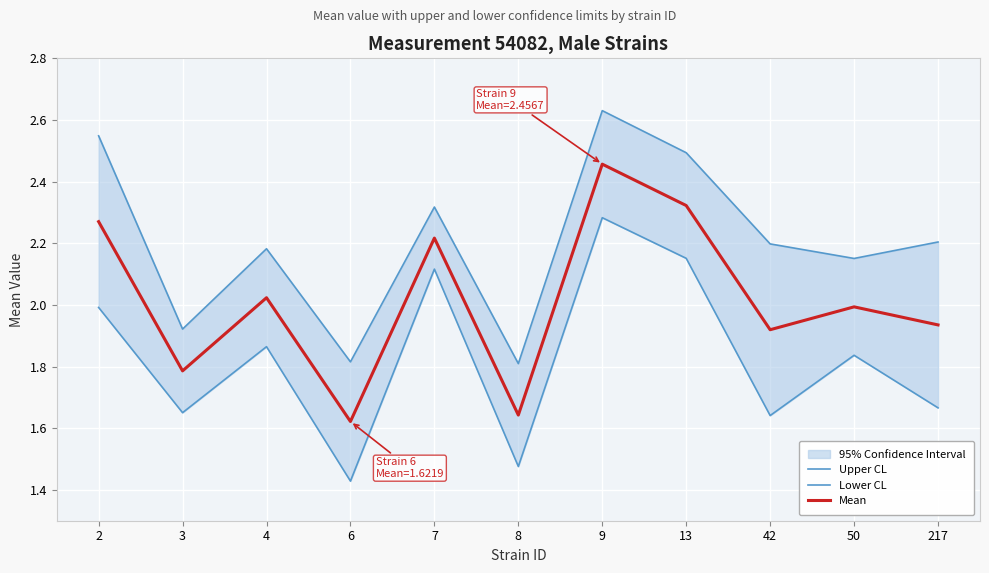

At which category is the sum across all series the highest?

9